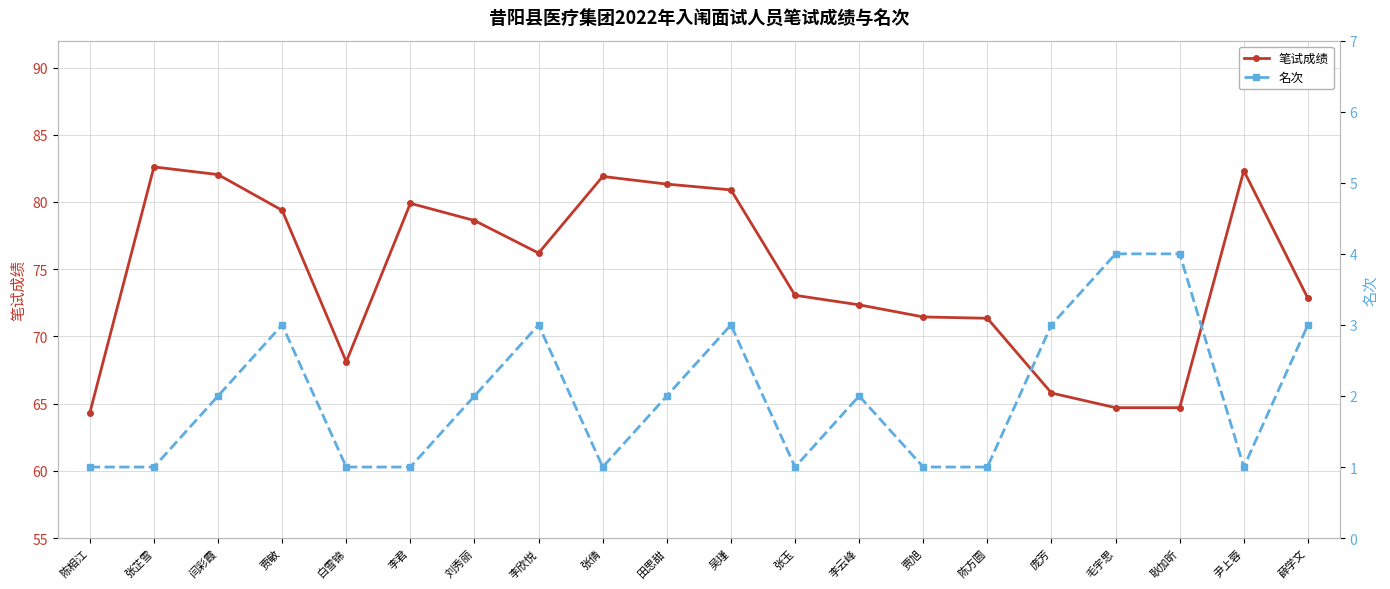

Is it true that 笔试成绩 equals 64.7 at 毛宇思?

True